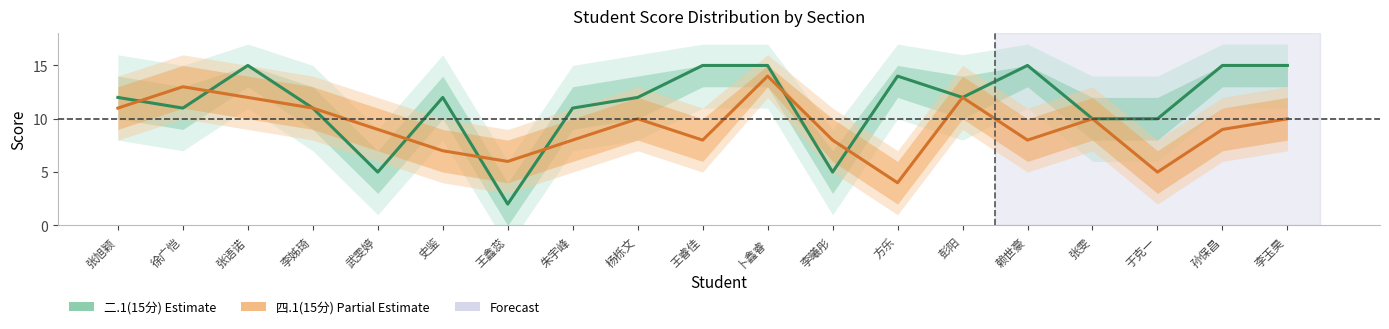

True or false: 二.1(15分) and 四.1(15分) intersect in this chart.

True